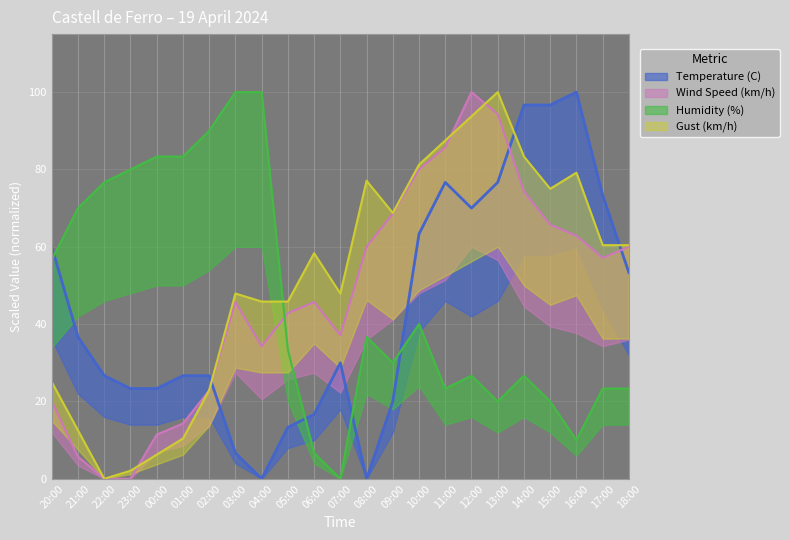

Which series has the largest total across all categories?

Gust (km/h)